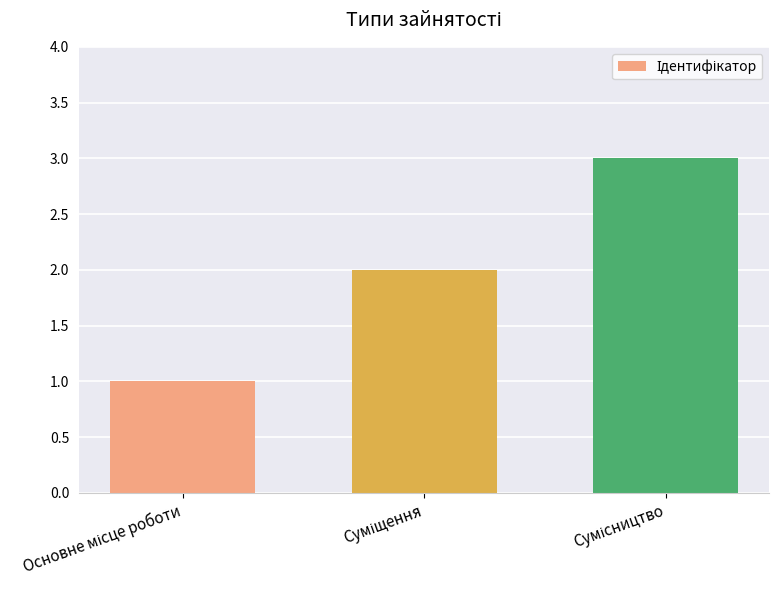

What is the greatest value displayed?

3